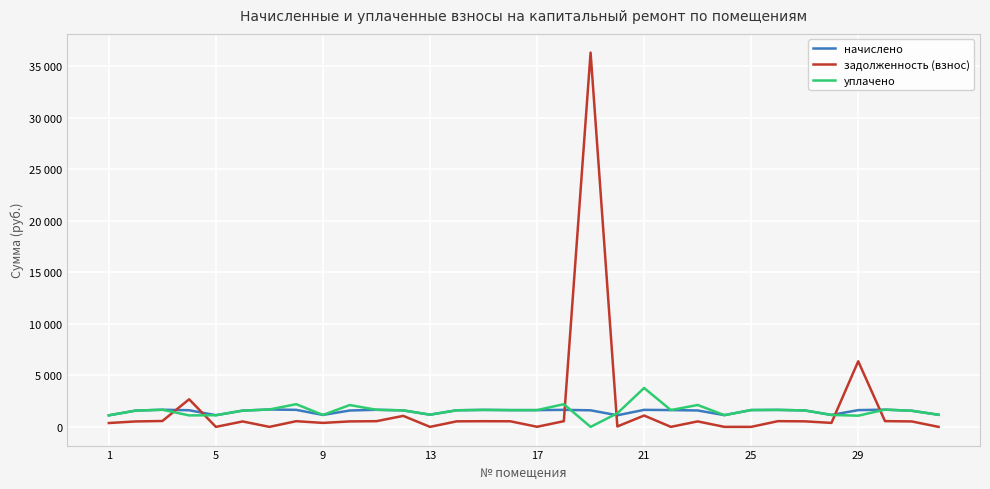

Reading right to left, what are all the values shown in this chart?

начислено: 1176.2	1563.3	1673.9	1626.0	1157.7	1596.5	1648.1	1633.3	1139.3	1592.8	1629.7	1651.8	1124.5	1607.5	1651.8	1626.0	1626.0	1648.1	1611.2	1183.5	1600.2	1659.2	1589.1	1157.7	1651.8	1688.6	1578.0	1131.9	1614.9	1662.8	1578.0	1120.9
задолженность (взнос): 0.0	527.0	558.0	6368.1	385.9	536.3	554.2	0.0	0.0	530.9	0.5	1101.2	39.6	36335.5	550.6	9.5	542.0	549.5	537.1	0.0	1066.8	553.0	529.8	385.9	550.6	0.0	526.0	0.0	2677.6	569.4	527.0	373.6
уплачено: 1176.2	1563.3	1673.9	1084.0	1157.7	1596.5	1648.1	1633.3	1139.3	2123.7	1629.7	3775.5	1320.8	0.0	2202.4	1626.6	1626.0	1648.1	1611.2	1183.5	1600.2	1659.2	2118.8	1157.8	2202.4	1688.6	1578.0	1131.9	1112.2	1662.8	1578.0	1120.9